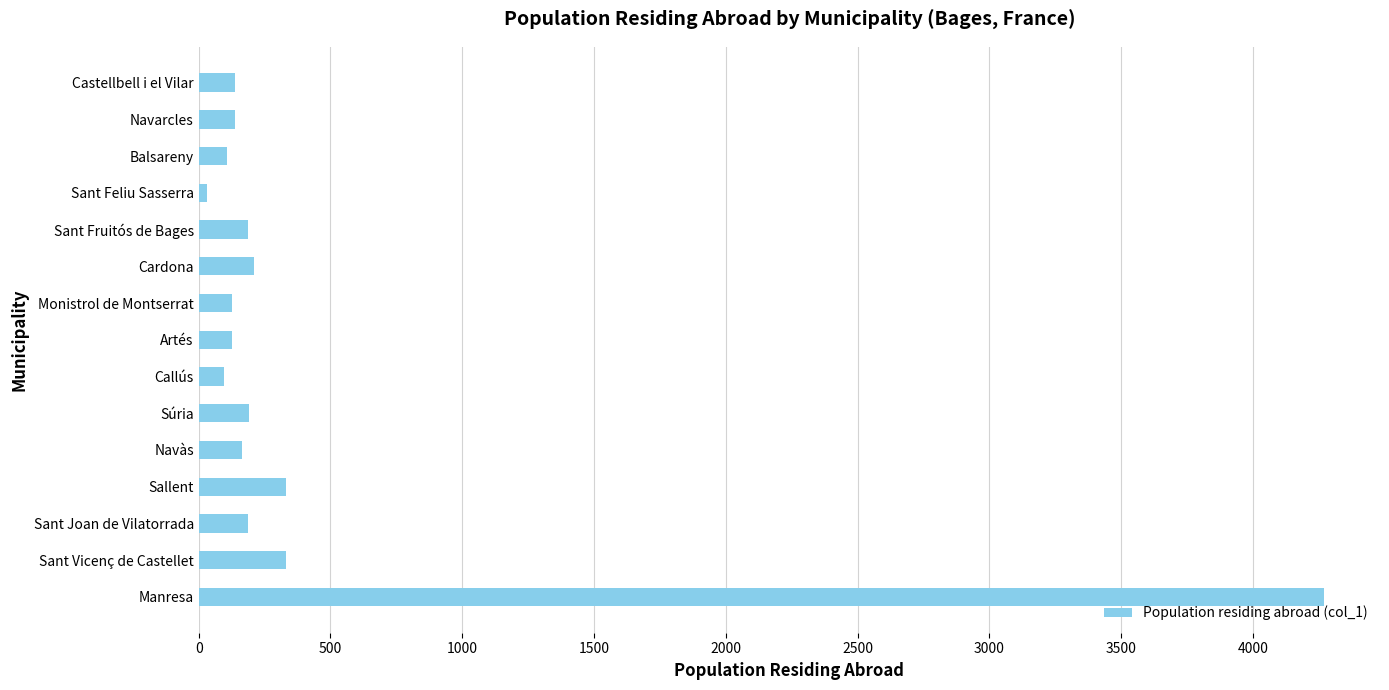

How many values are below 165?

7